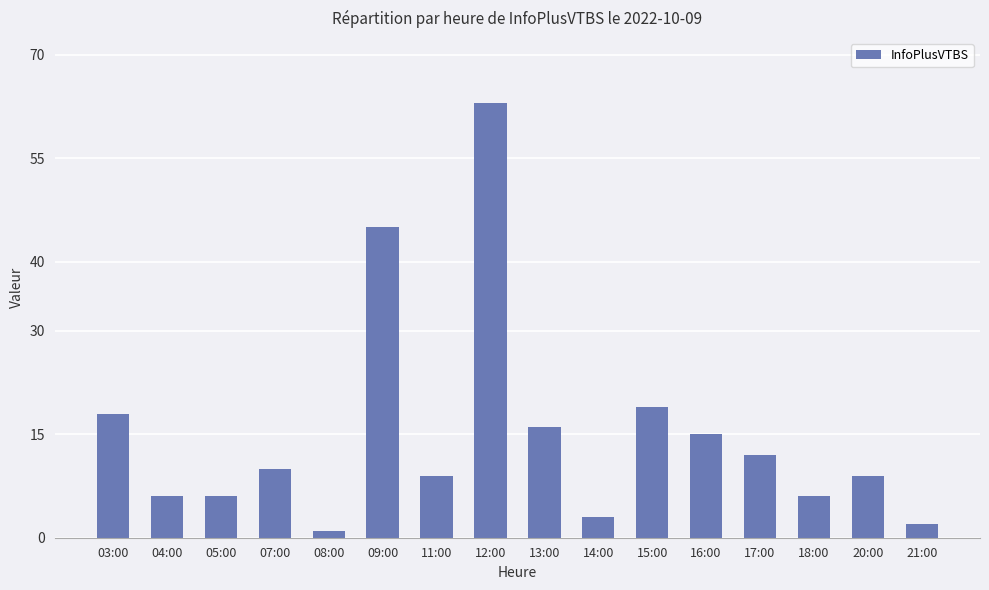

Where does the data first go above 10?

03:00